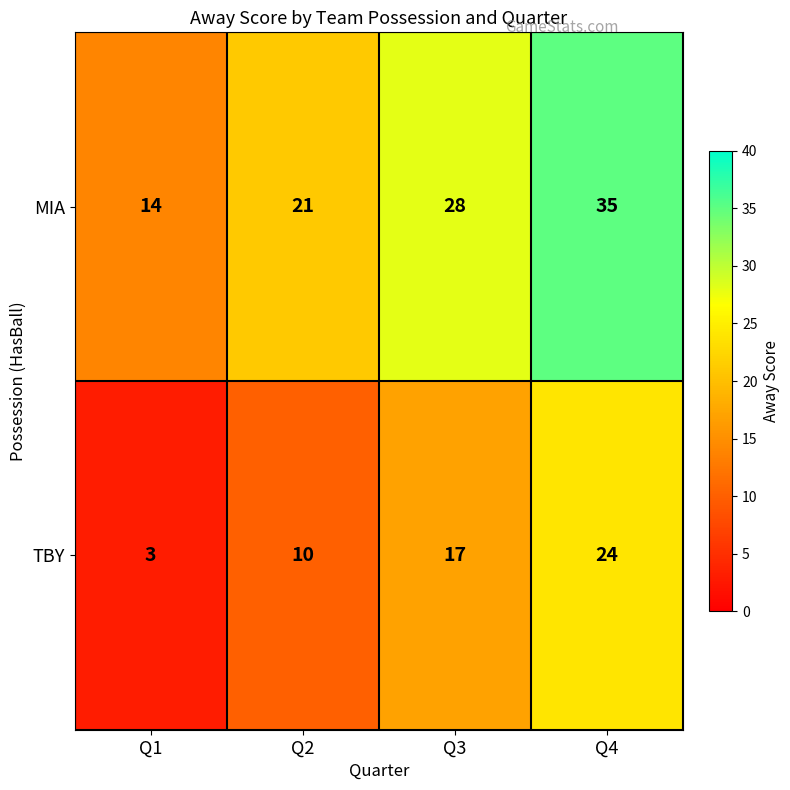

How many distinct data groups are displayed?

2